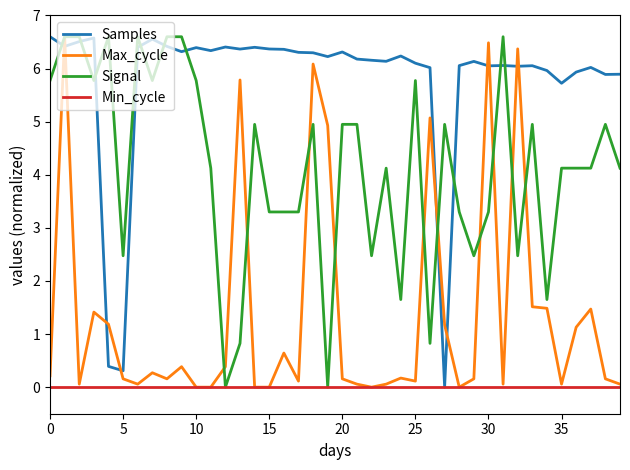

What is the maximum value for Signal?

6.6